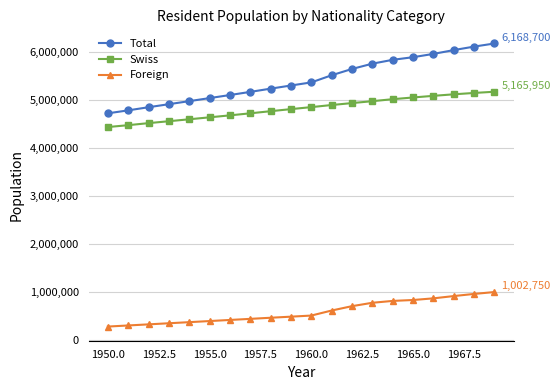

True or false: Total and Swiss intersect in this chart.

False